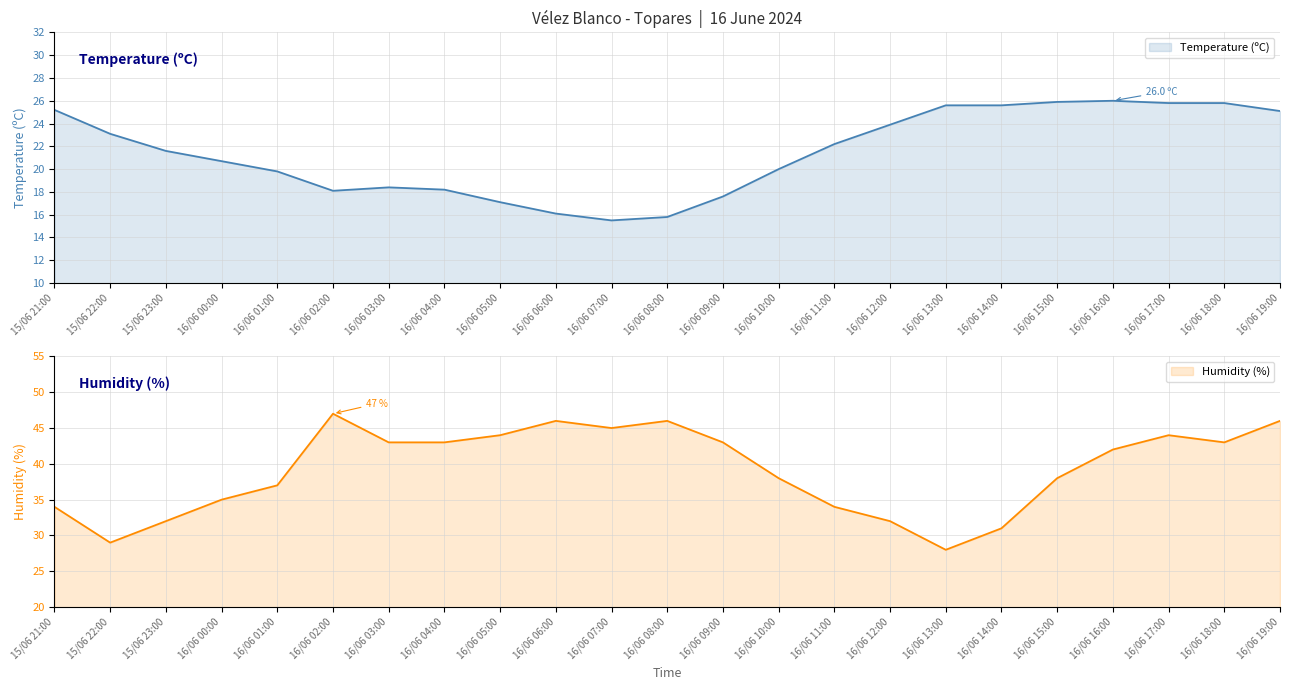

What is the difference between the second highest and minimum values in the Temperature (ºC) series?

10.4